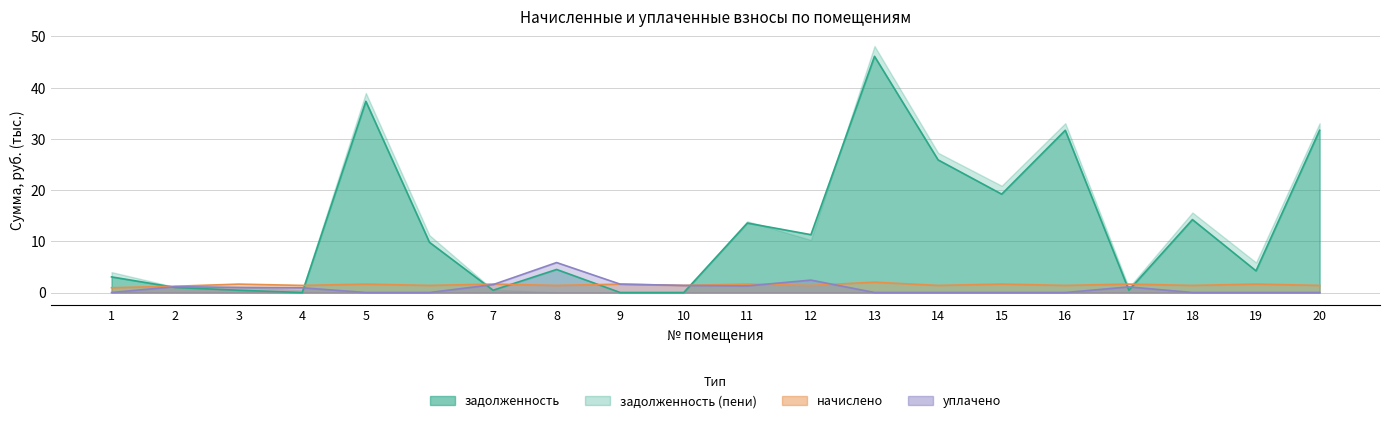

At which category is the sum across all series the highest?

13